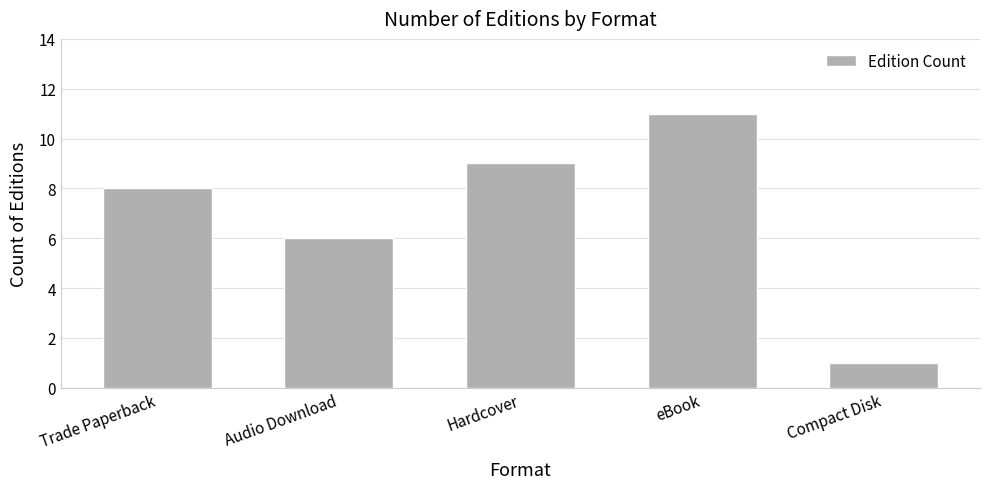

What position from the right is Compact Disk?

1